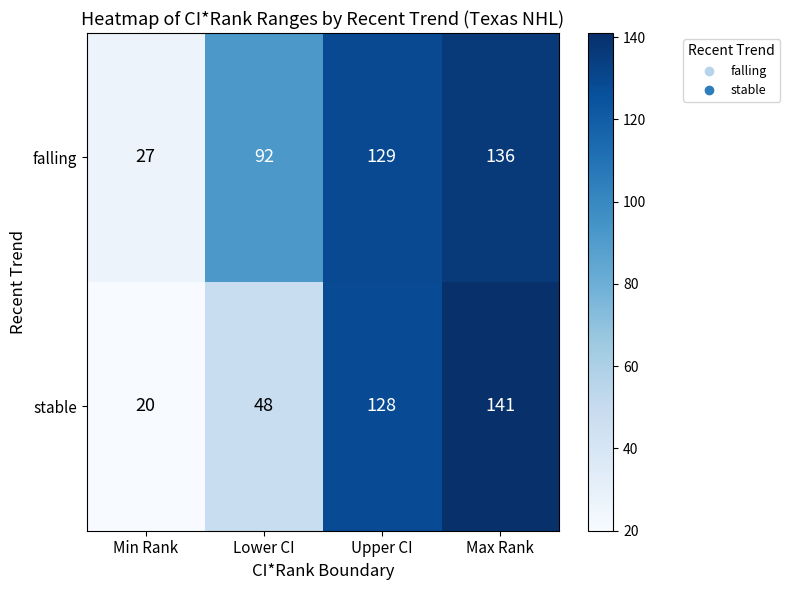

At which label is stable closest to 80?

Lower CI